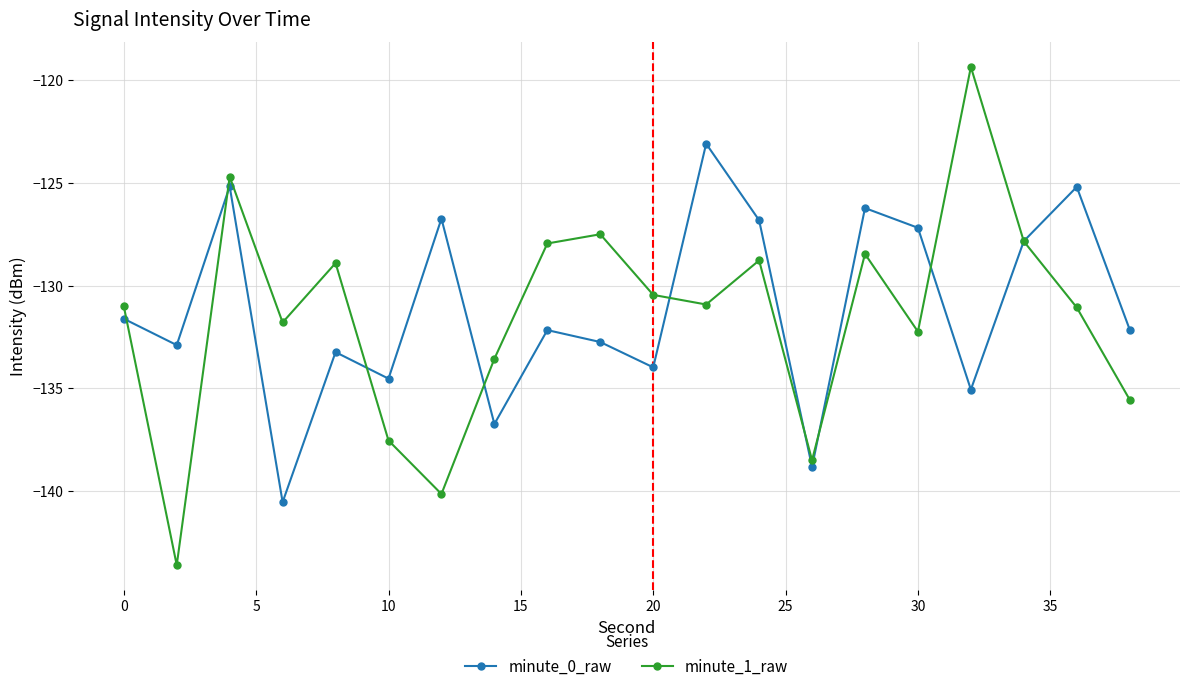

True or false: minute_1_raw has more than 1 interior local peaks.

True